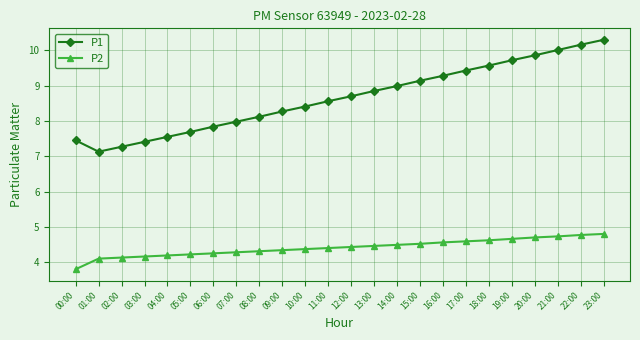

How many data points does each series have?

24